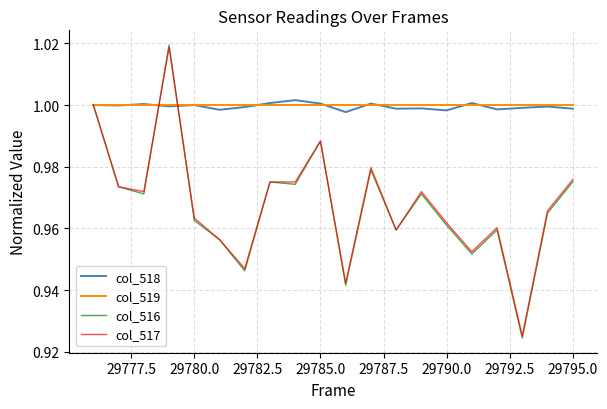

Which series has the widest spread of values?

col_516